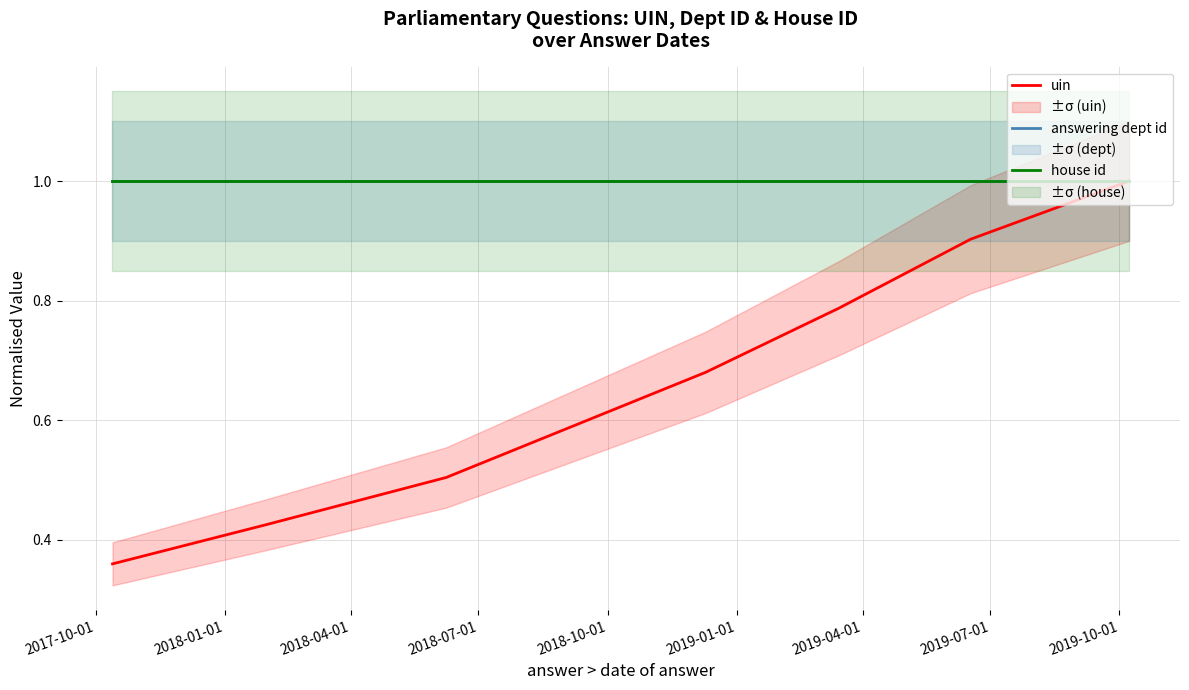

What is the sum of all house id values?

7.0